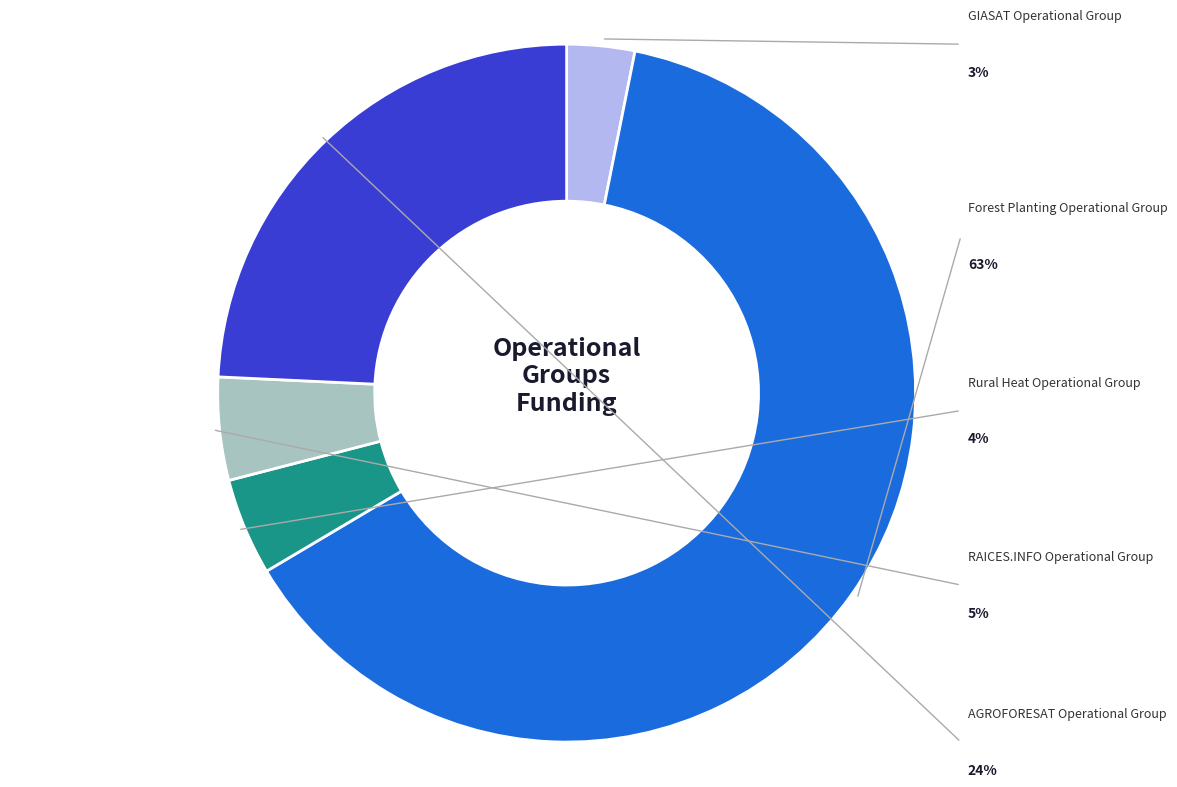

The AGROFORESAT Operational Group slice represents 24% of the pie. True or false?

True